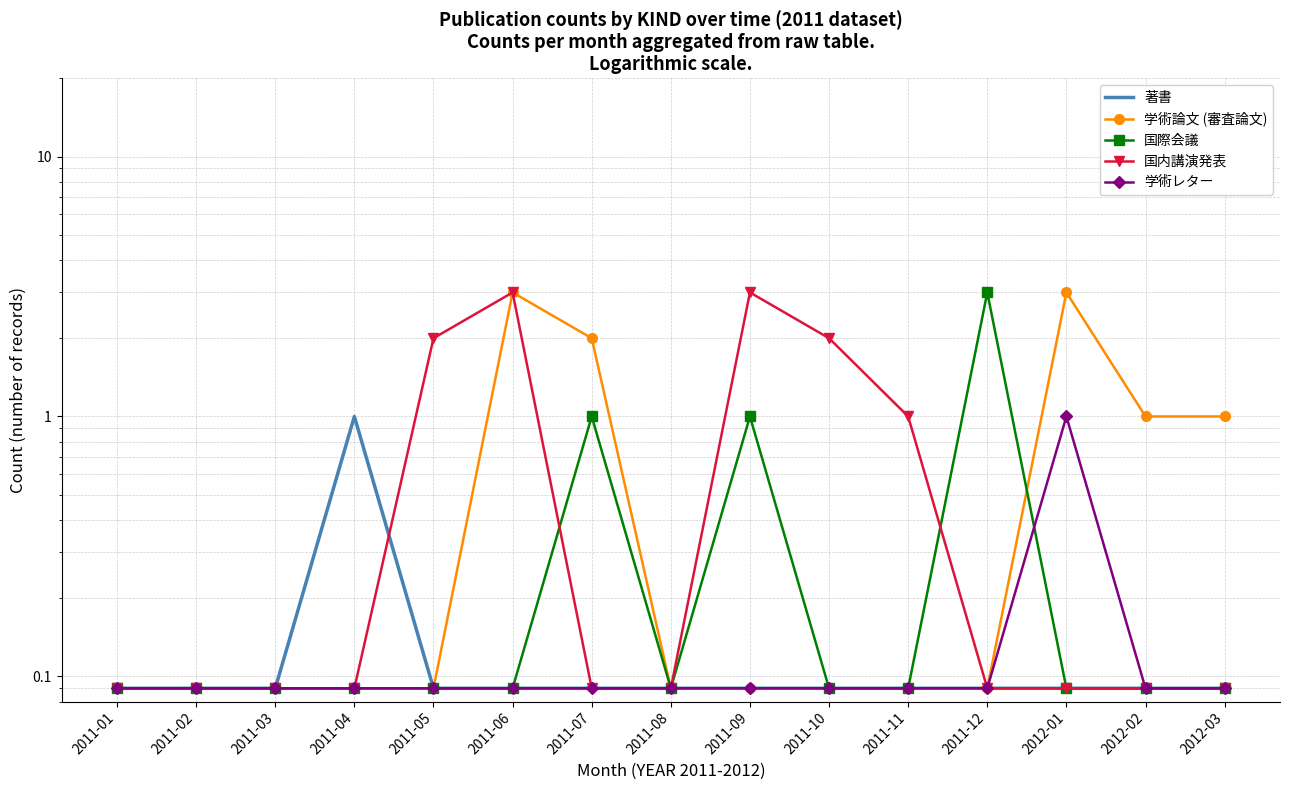

What is the label of the 15th point from the right?

2011-01